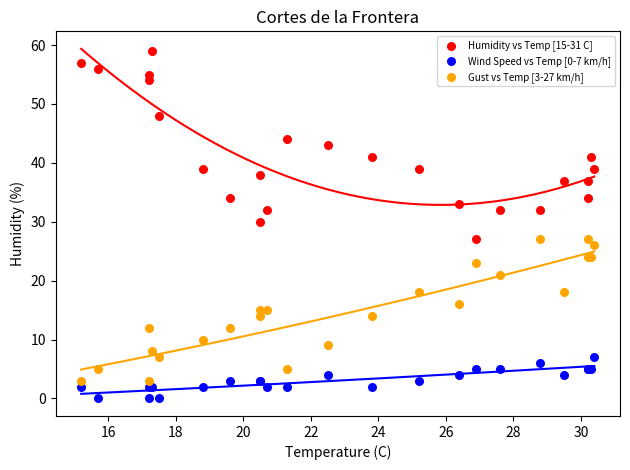

Which series has the largest Y range (max minus min)?

Humidity vs Temp [15-31 C]